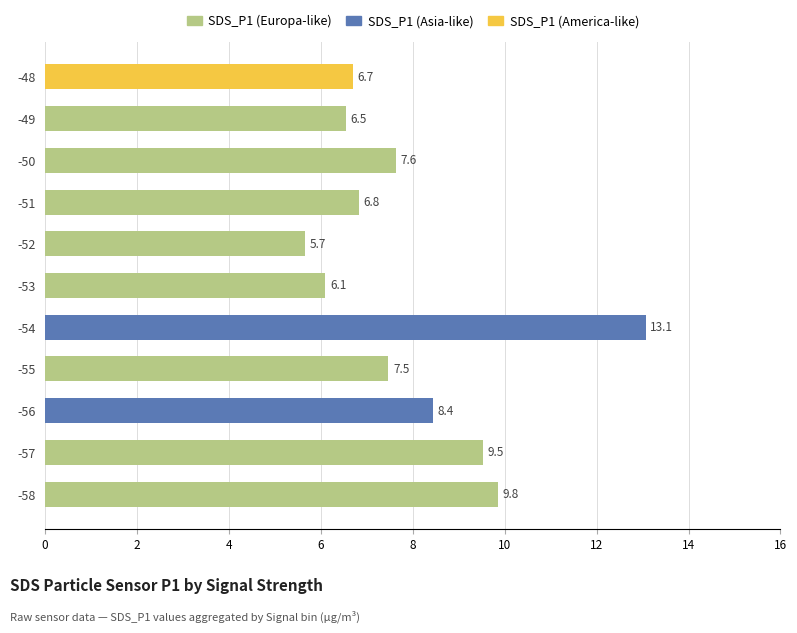

What is the sum of the values at -57 and -48?

16.2